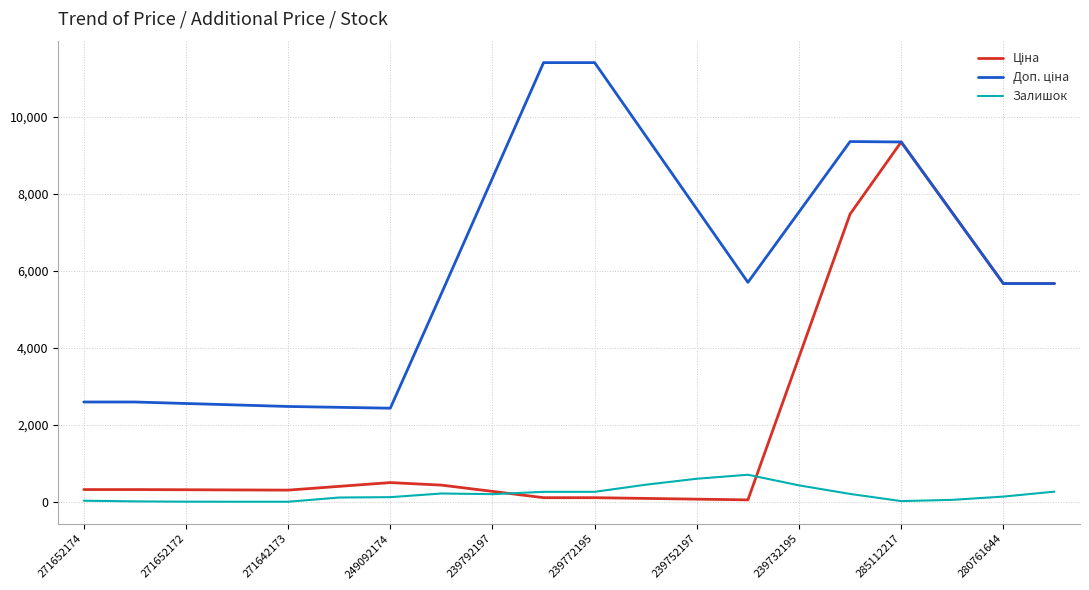

What is the highest value of the Залишок series?

709.7